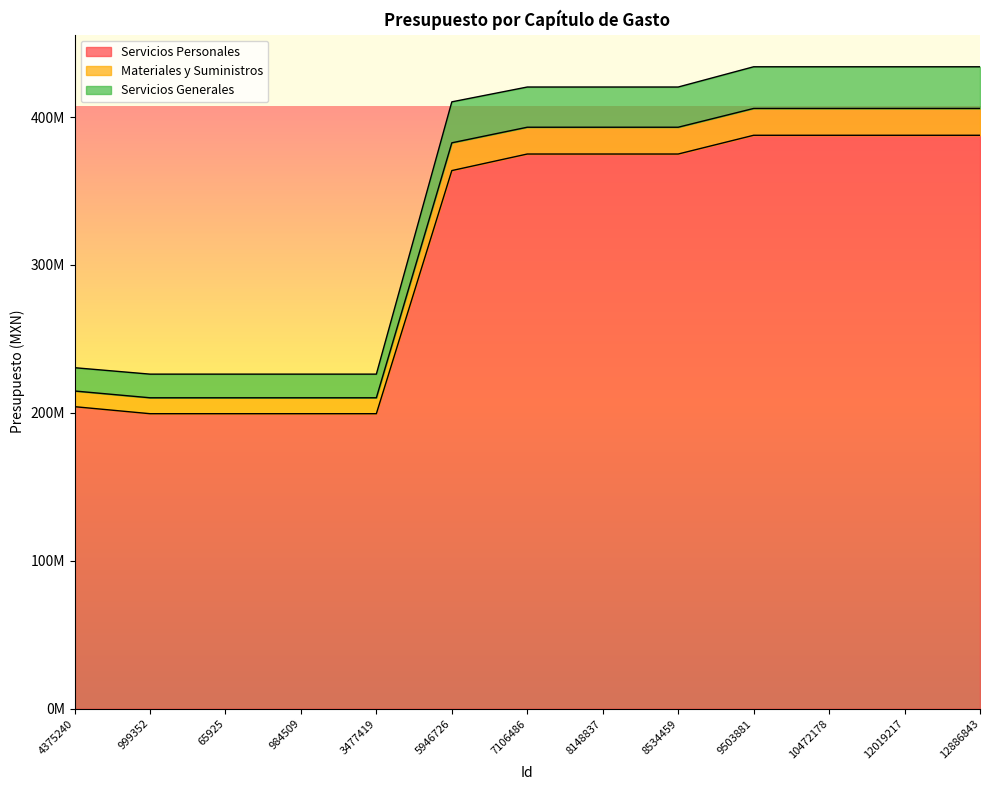

What is the sum of all Servicios Personales values?

4041579209.7